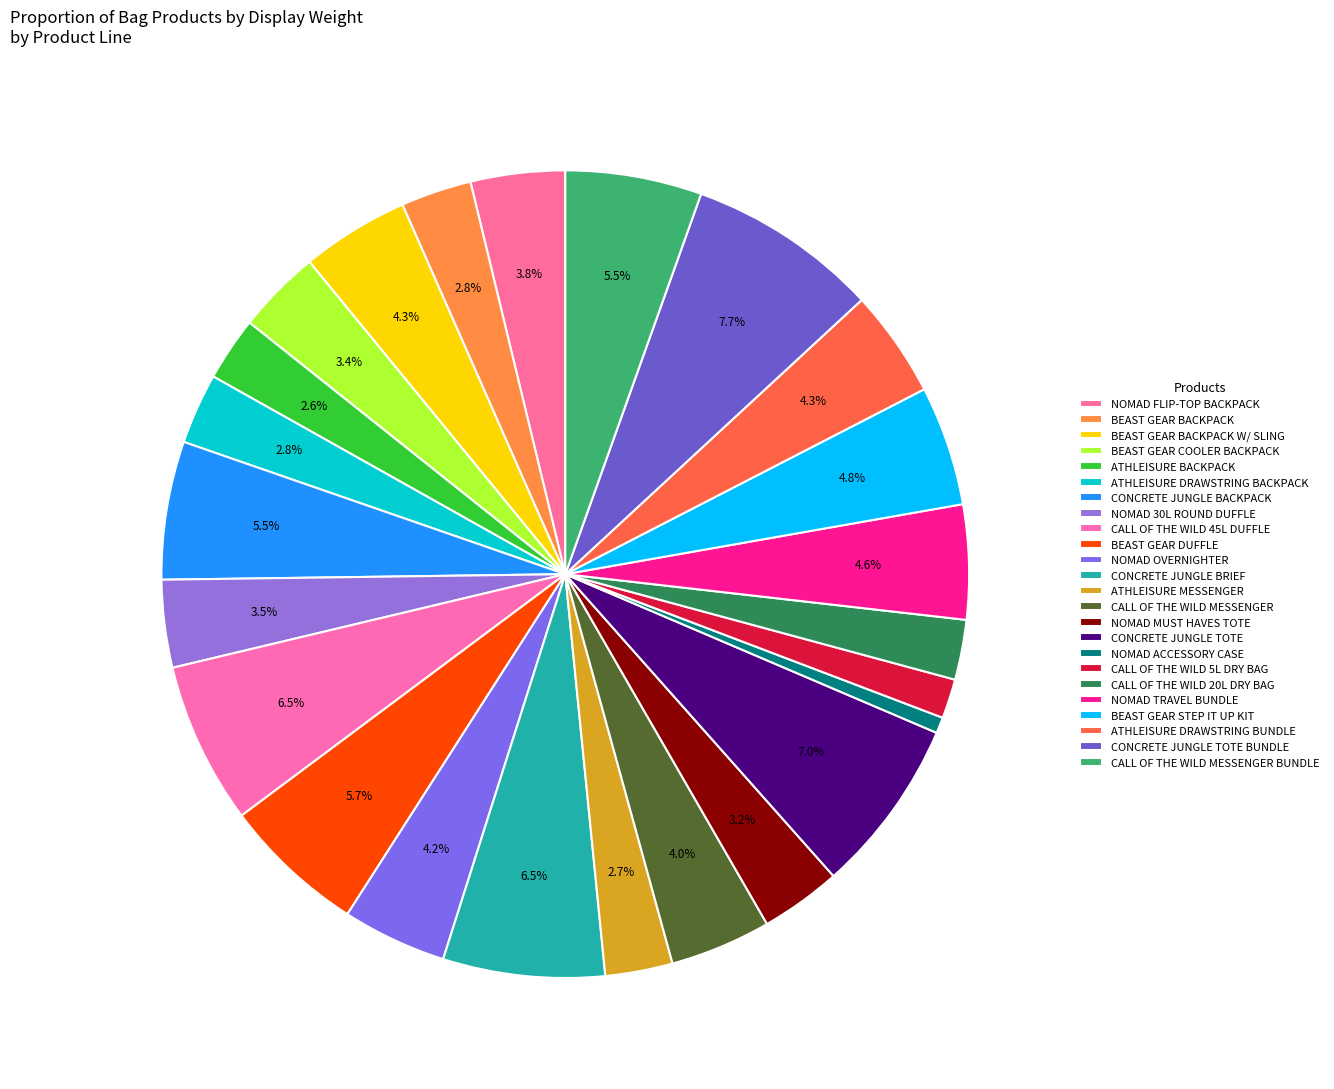

How many segments does this pie chart have?

24